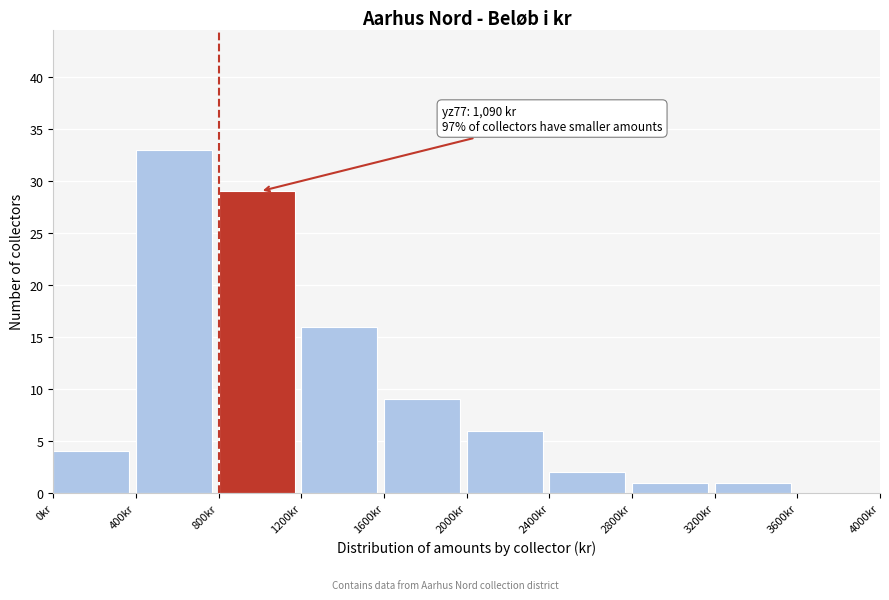

Over which range of the x-axis is the bar tallest?

400 to 800